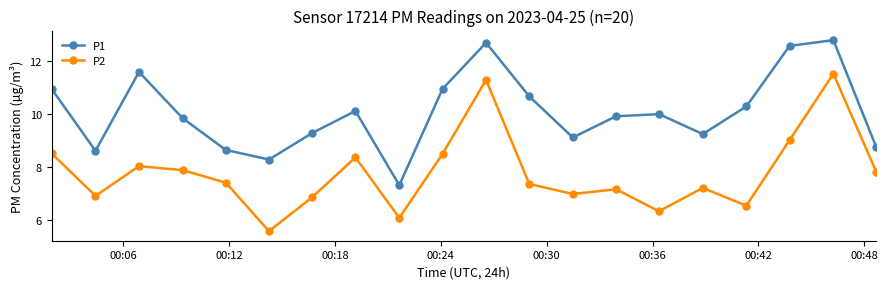

What is the smallest value displayed?

5.6